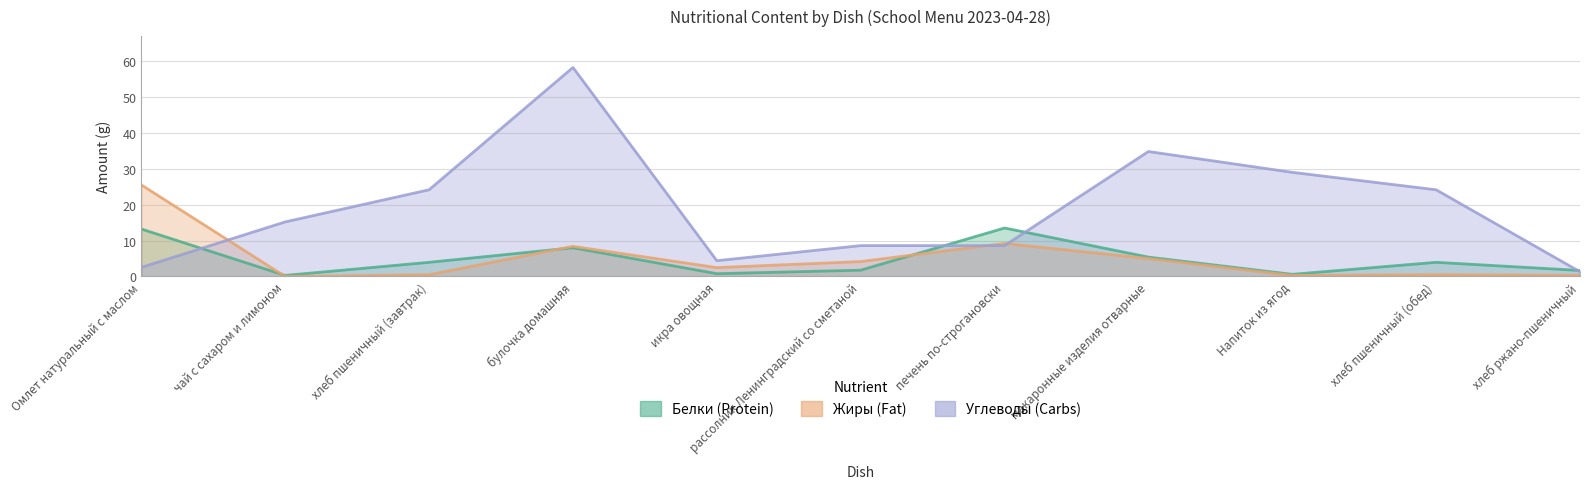

What is the approximate value of Углеводы at рассолник Ленинградский со сметаной?

8.6